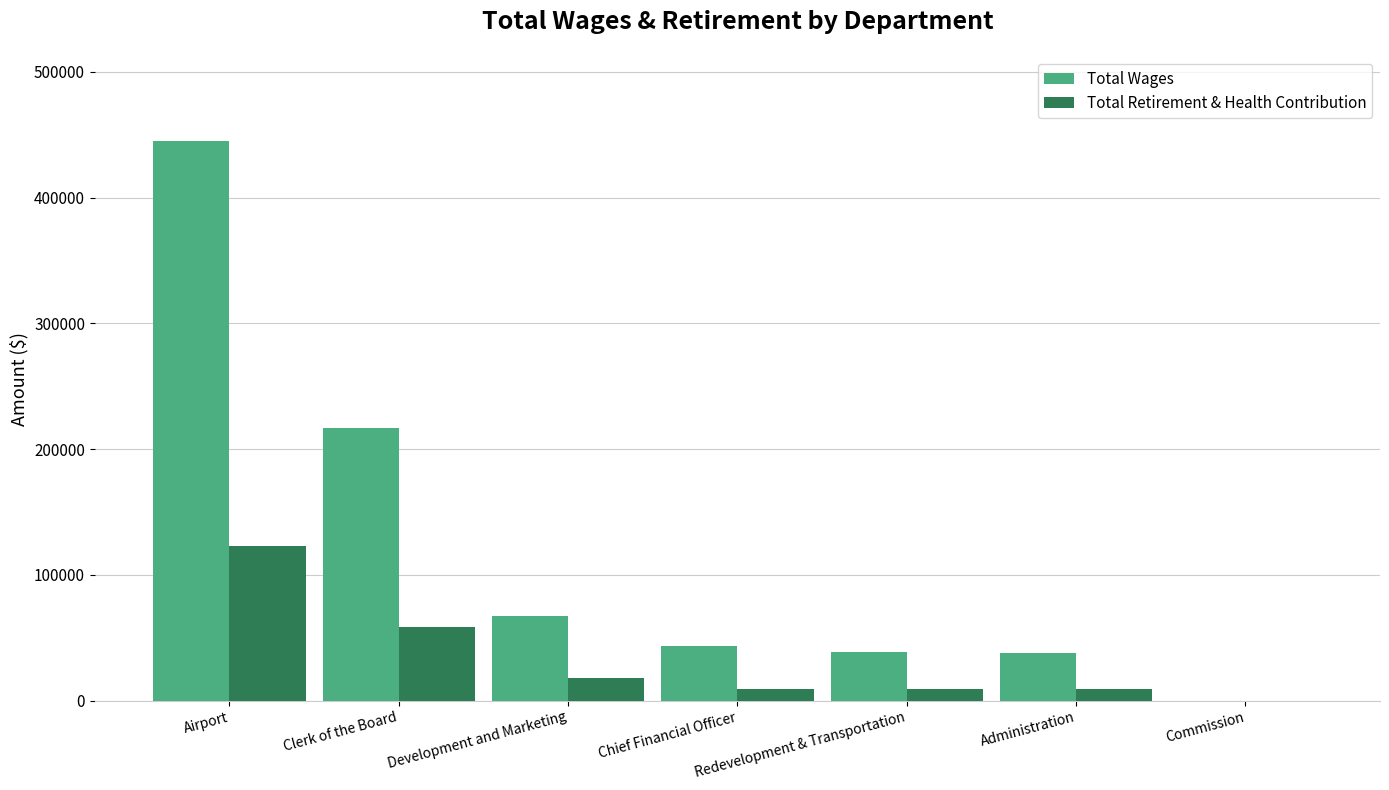

The value of Total Wages at Clerk of the Board is 319643. True or false?

False